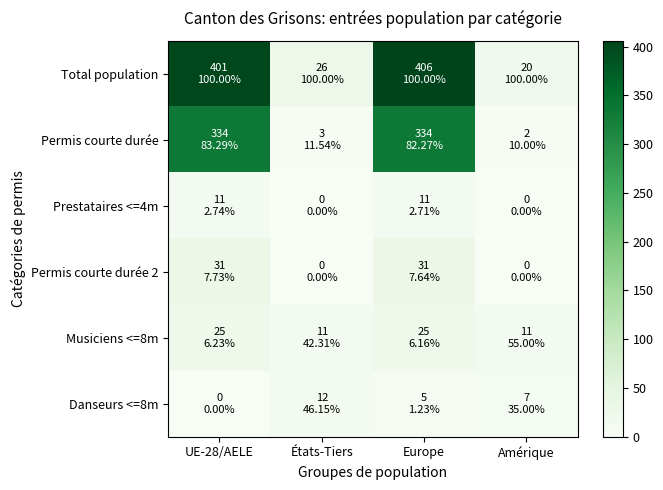

Reading left to right, transcribe all the data shown in this chart.

Total population: UE-28/AELE=401	États-Tiers=26	Europe=406	Amérique=20
Permis courte durée: UE-28/AELE=334	États-Tiers=3	Europe=334	Amérique=2
Prestataires <=4m: UE-28/AELE=11	États-Tiers=0	Europe=11	Amérique=0
Permis courte durée 2: UE-28/AELE=31	États-Tiers=0	Europe=31	Amérique=0
Musiciens <=8m: UE-28/AELE=25	États-Tiers=11	Europe=25	Amérique=11
Danseurs <=8m: UE-28/AELE=0	États-Tiers=12	Europe=5	Amérique=7